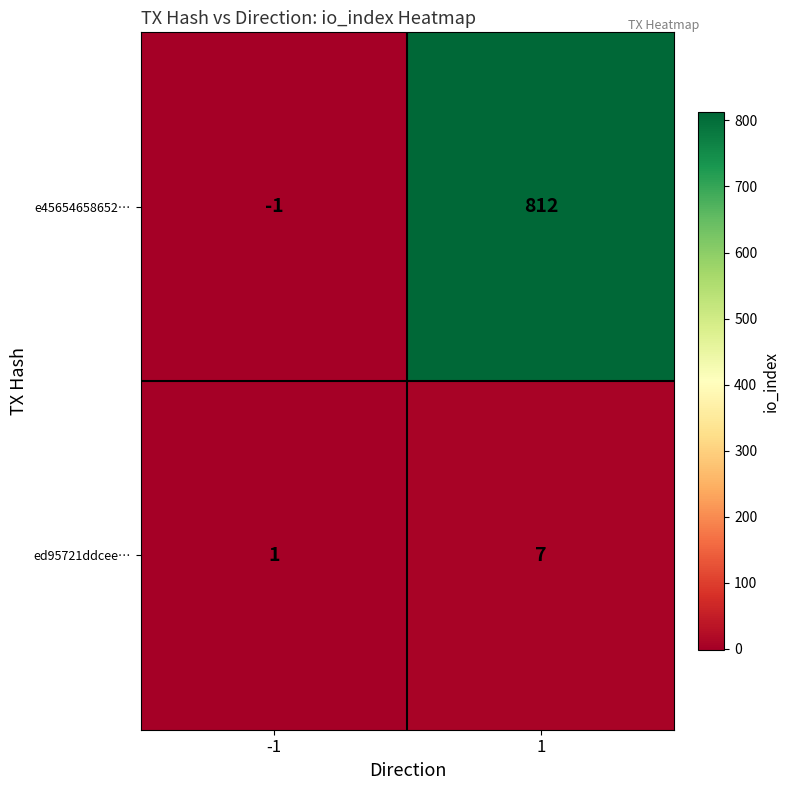

What is the difference between the maximum and minimum values in the e45654658652… series?

813